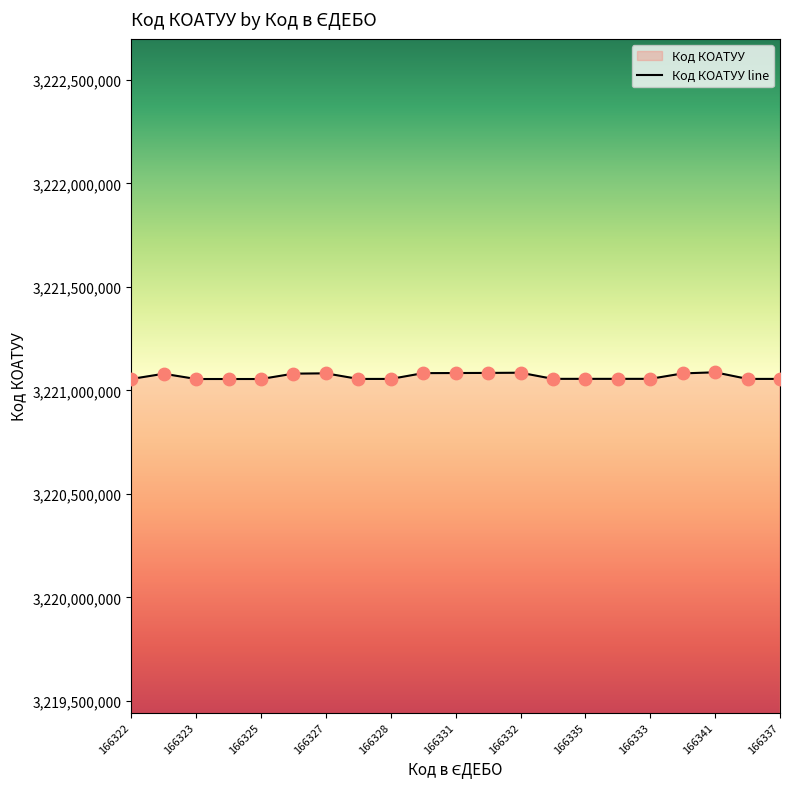

What is the ratio of the value at 166327 to the value at 166329?

1.0